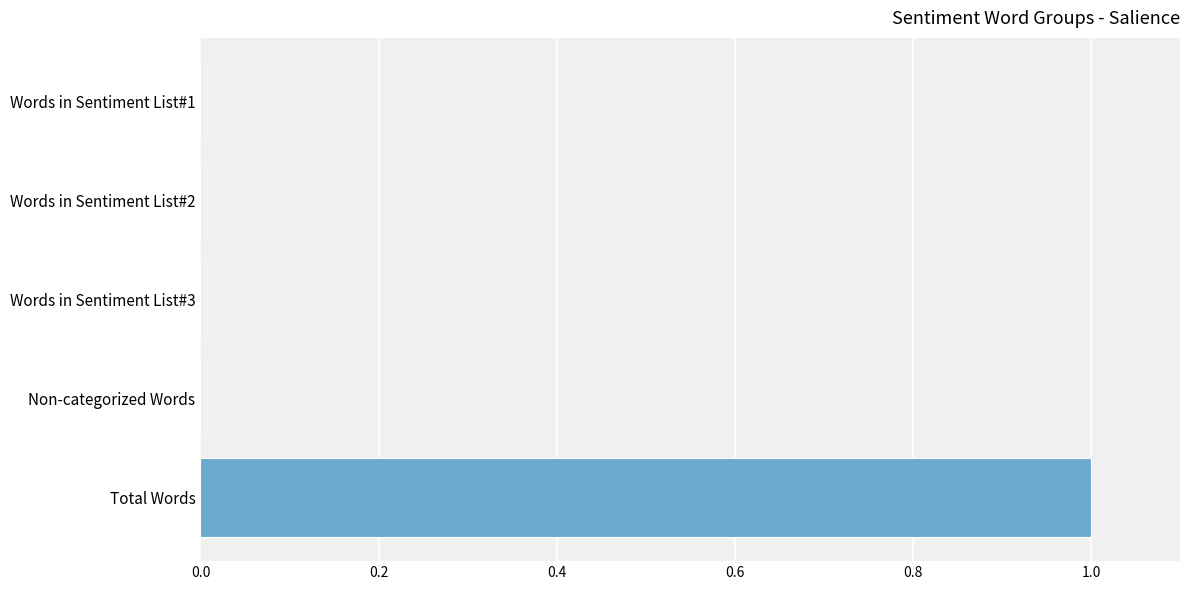

Is it true that the value at Non-categorized Words is 1?

False